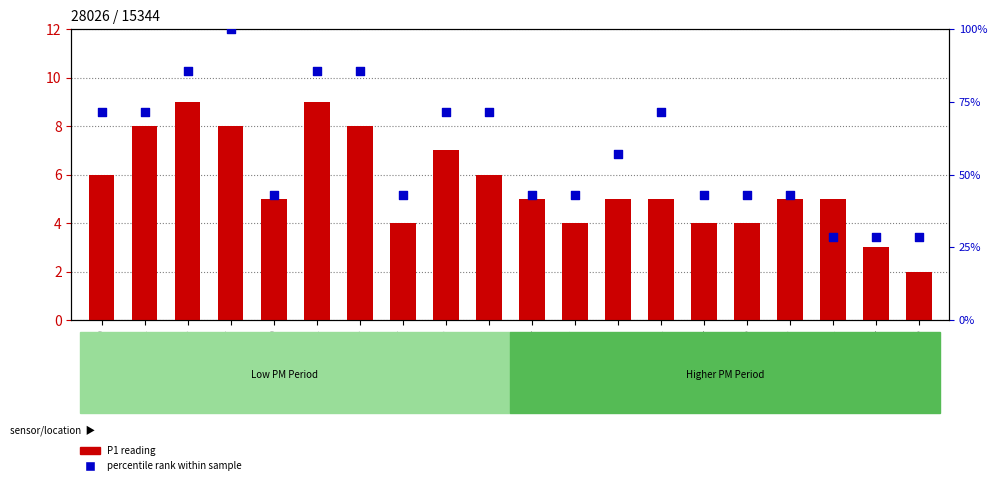

Which series has the largest total across all categories?

percentile rank within sample